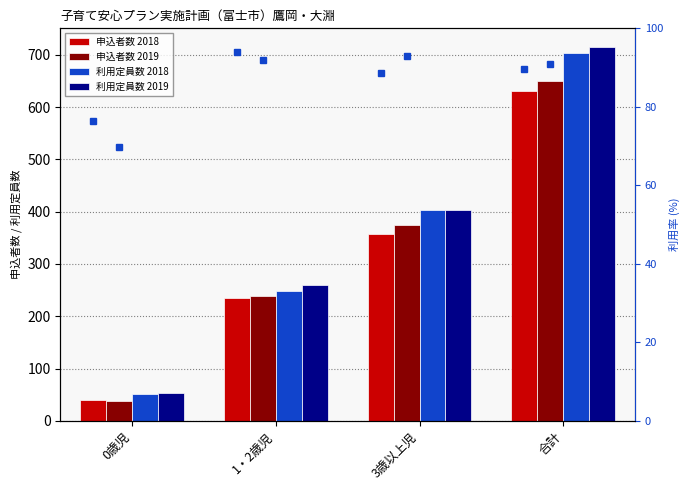

What is the difference between the 申込者数 2018 values at 1・2歳児 and 0歳児?

195.0